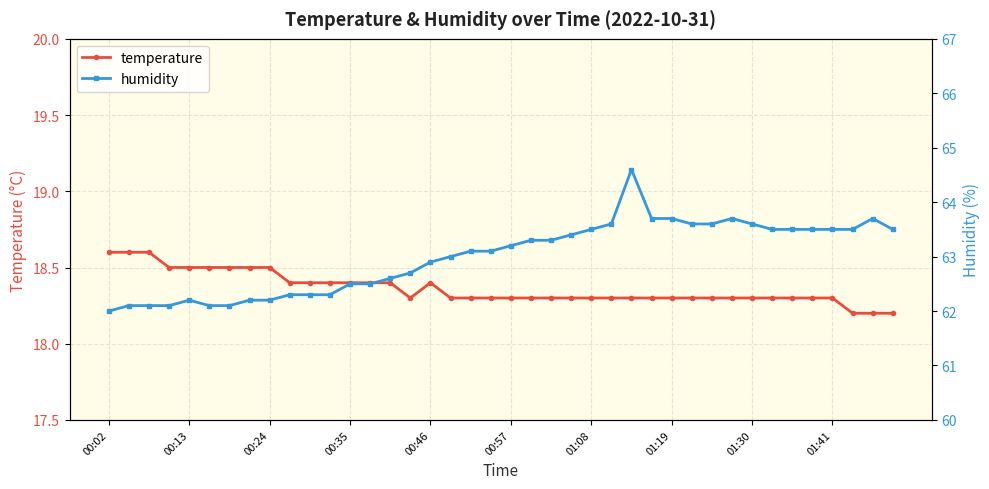

Reading left to right, extract all data points from this chart.

temperature: 18.6	18.6	18.6	18.5	18.5	18.5	18.5	18.5	18.5	18.4	18.4	18.4	18.4	18.4	18.4	18.3	18.4	18.3	18.3	18.3	18.3	18.3	18.3	18.3	18.3	18.3	18.3	18.3	18.3	18.3	18.3	18.3	18.3	18.3	18.3	18.3	18.3	18.2	18.2	18.2
humidity: 62.0	62.1	62.1	62.1	62.2	62.1	62.1	62.2	62.2	62.3	62.3	62.3	62.5	62.5	62.6	62.7	62.9	63.0	63.1	63.1	63.2	63.3	63.3	63.4	63.5	63.6	64.6	63.7	63.7	63.6	63.6	63.7	63.6	63.5	63.5	63.5	63.5	63.5	63.7	63.5